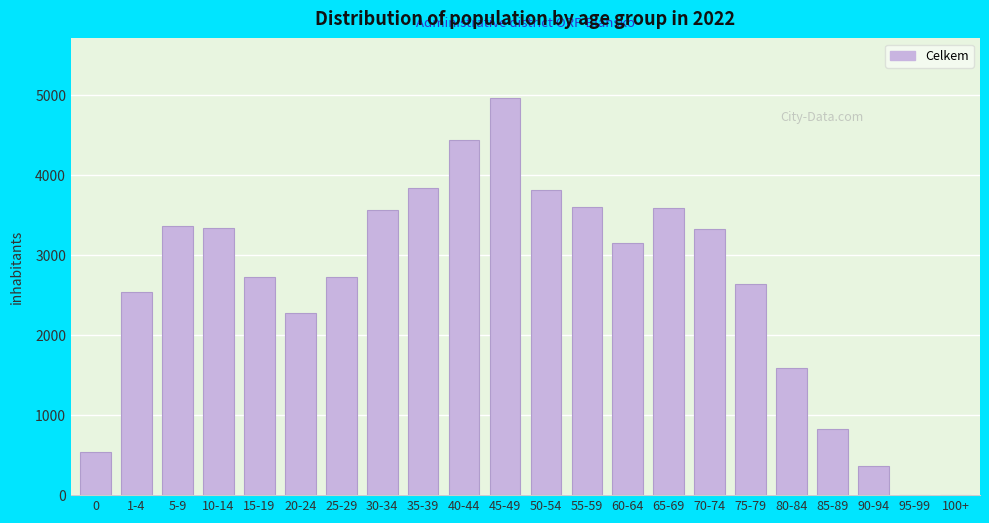

What is the sum of all values?

57170